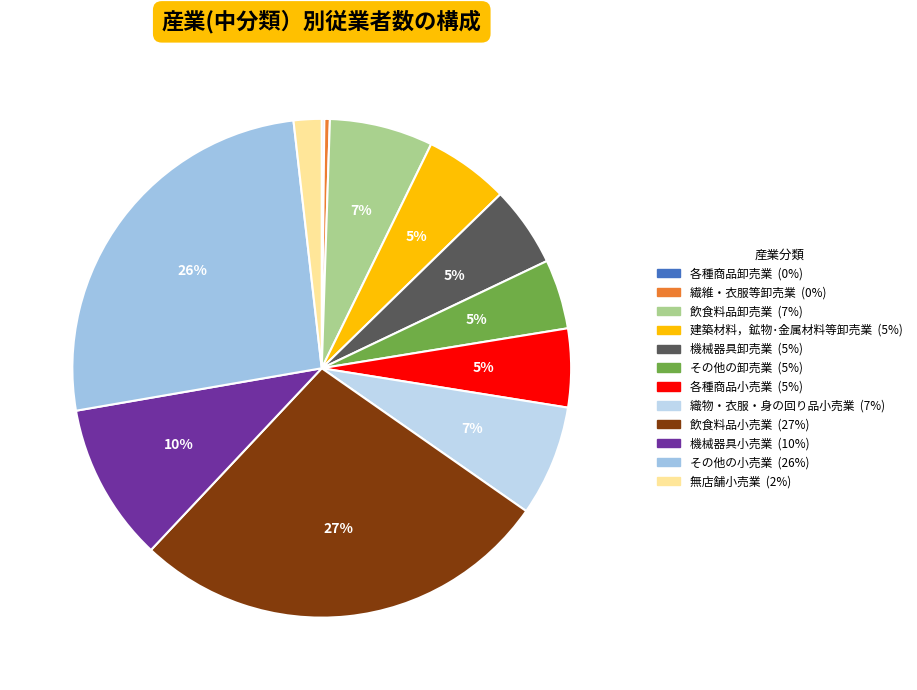

Approximately how many times larger is the value at その他の小売業 compared to 建築材料，鉱物･金属材料等卸売業?

4.7